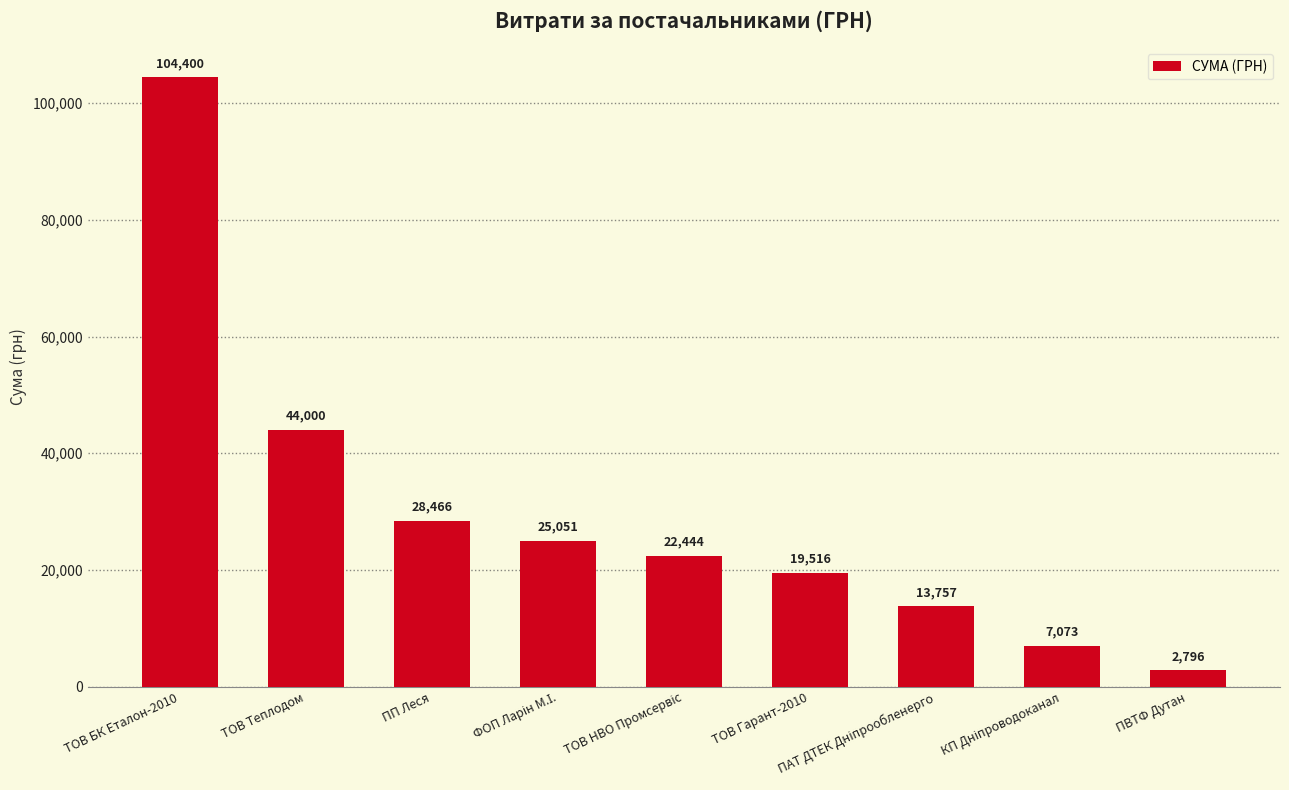

Is it true that the value at ТОВ Гарант-2010 is 26675.9?

False